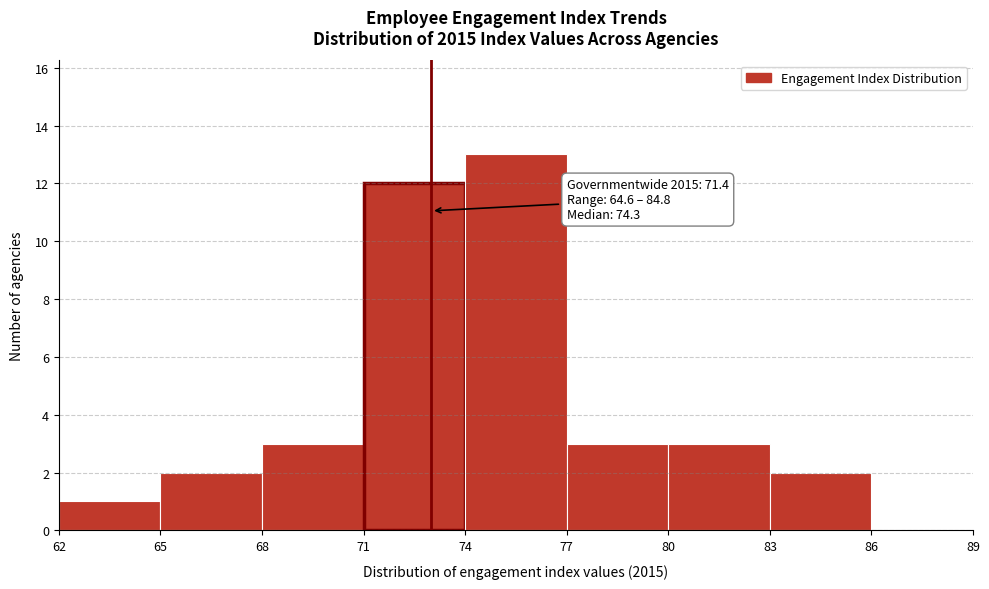

Which range on the x-axis has the tallest bar?

74 to 77